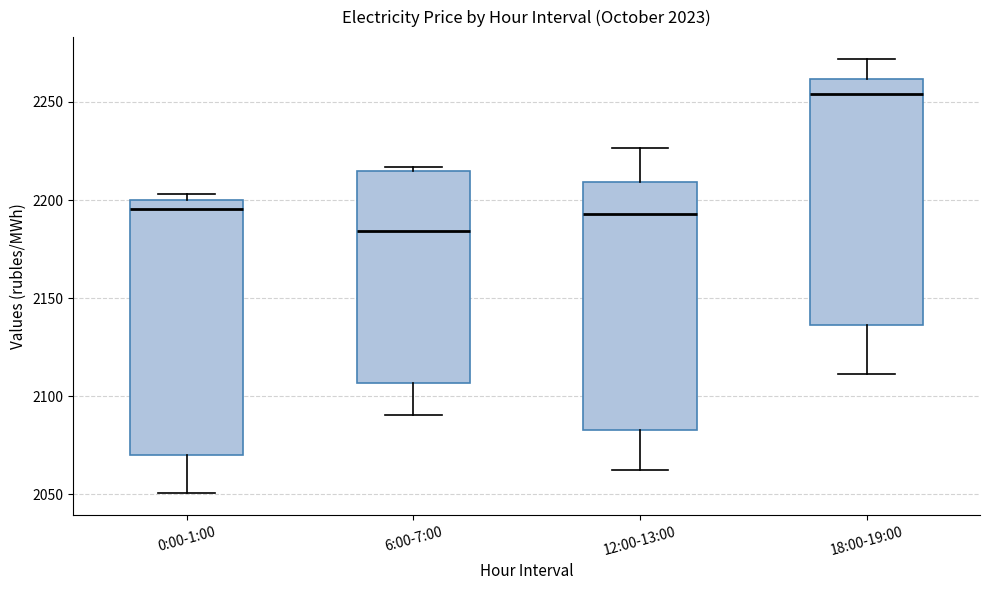

Where is the upper edge of the box for 12:00-13:00 on the y-axis? The values are not printed on the chart, so give them approximately, as read against the axis.

2210